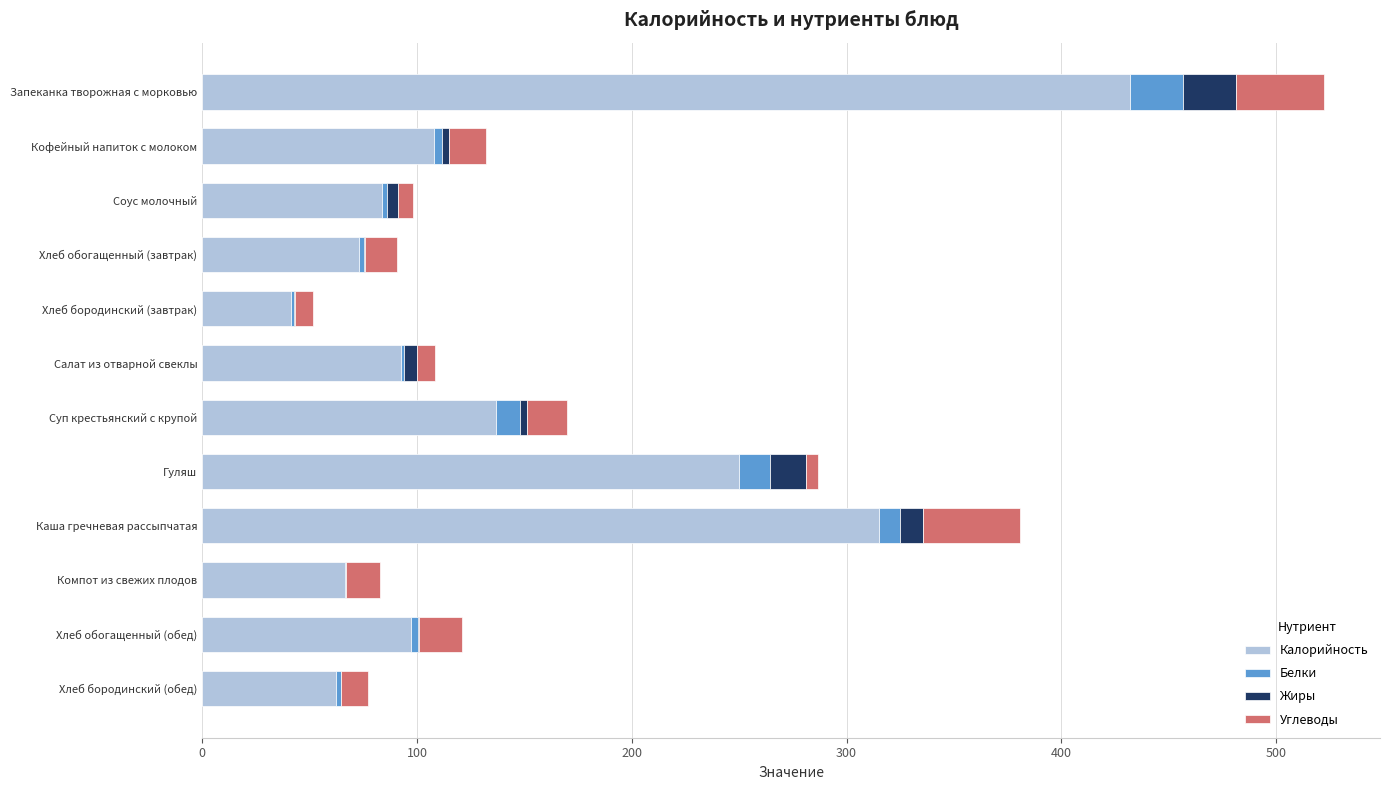

Is it true that Калорийность equals 159.4 at Салат из отварной свеклы?

False